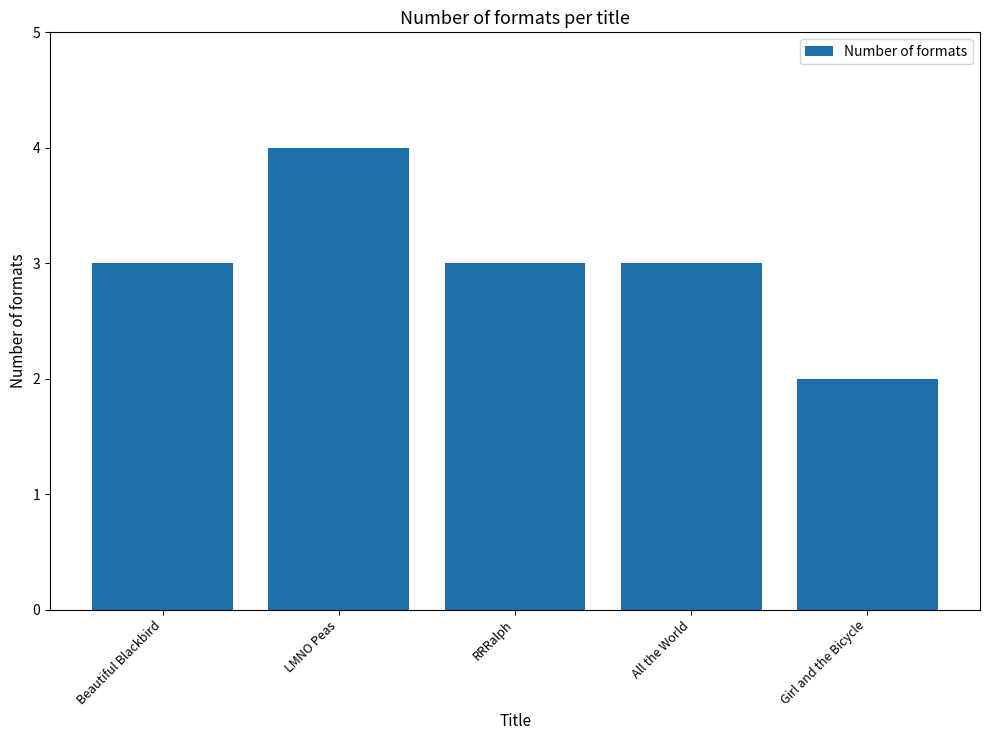

How many data points does each series have?

5